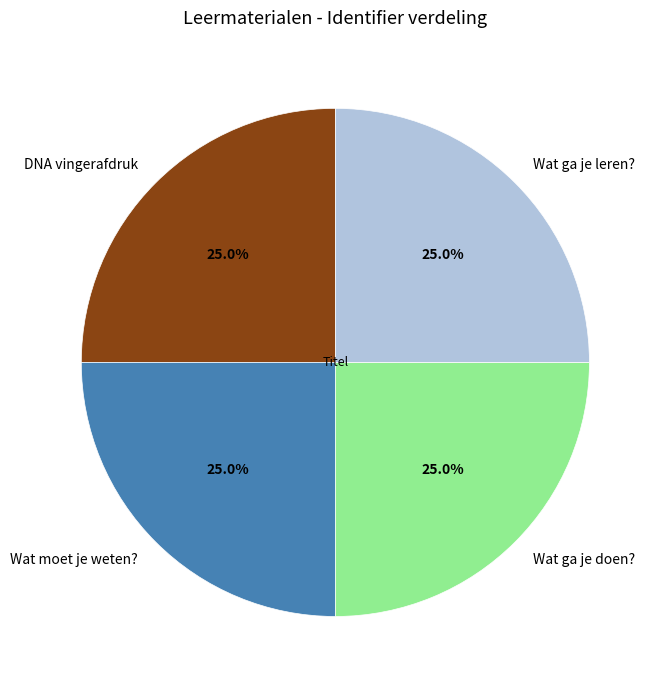

To the nearest percent, what portion does DNA vingerafdruk represent?

25%